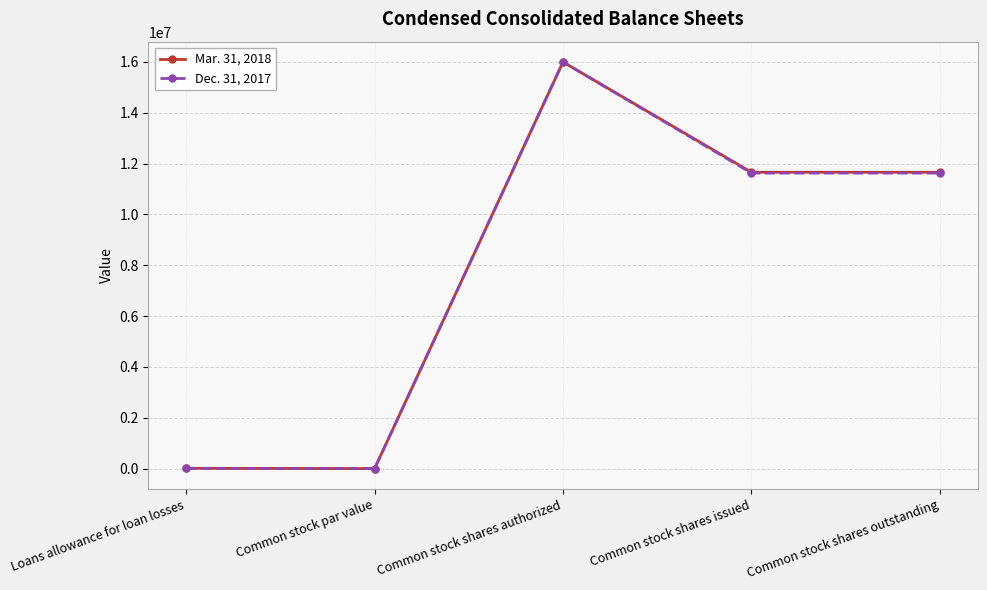

Where is the first local maximum for Dec. 31, 2017?

Common stock shares authorized